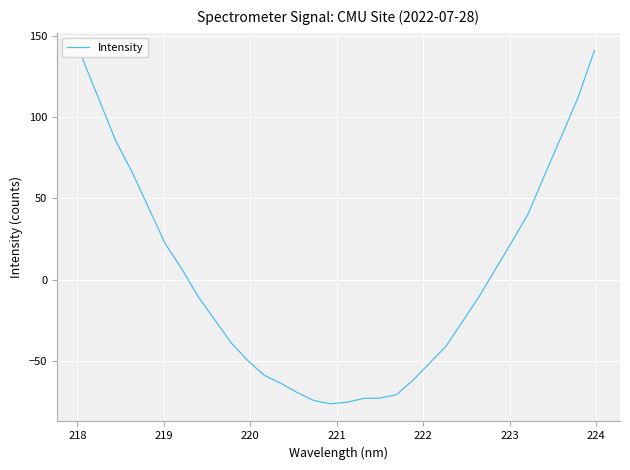

What is the maximum value shown in the chart?

141.0